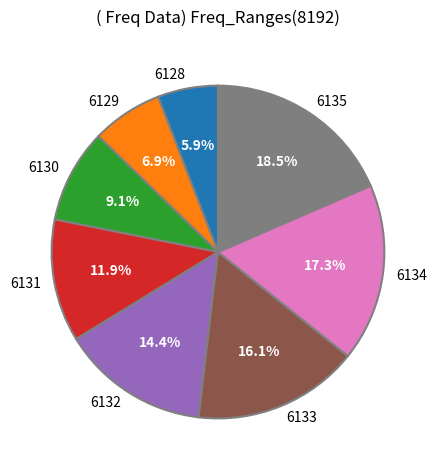

To the nearest percent, what is the average slice percentage?

12%